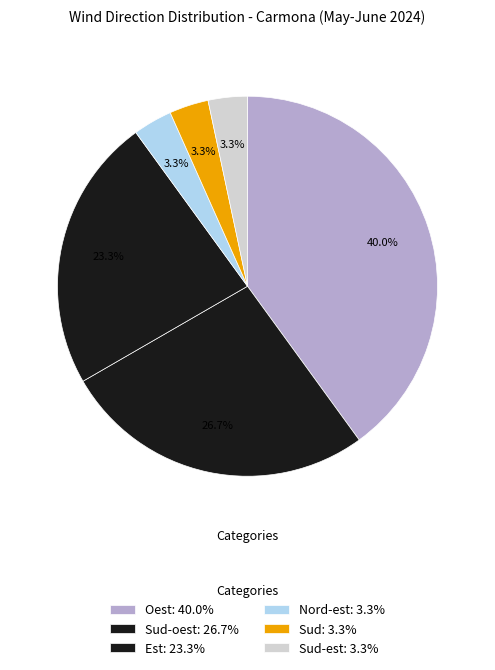

How many slices are in this pie chart?

6